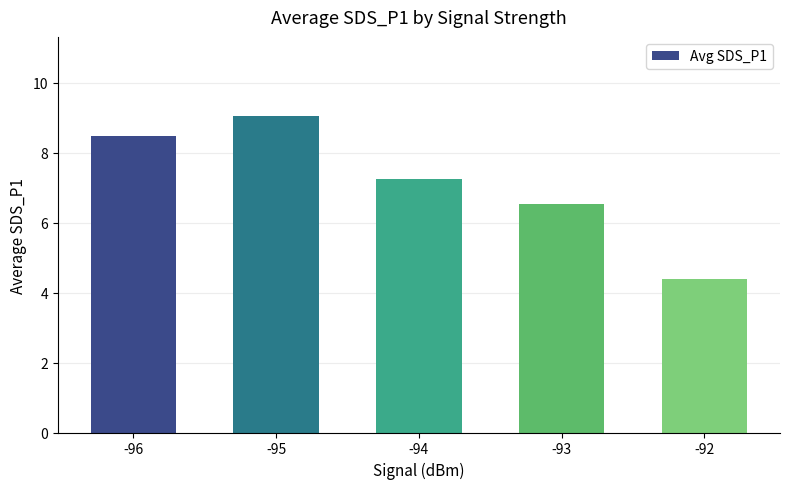

Is it true that the value at -95 is 14.6?

False